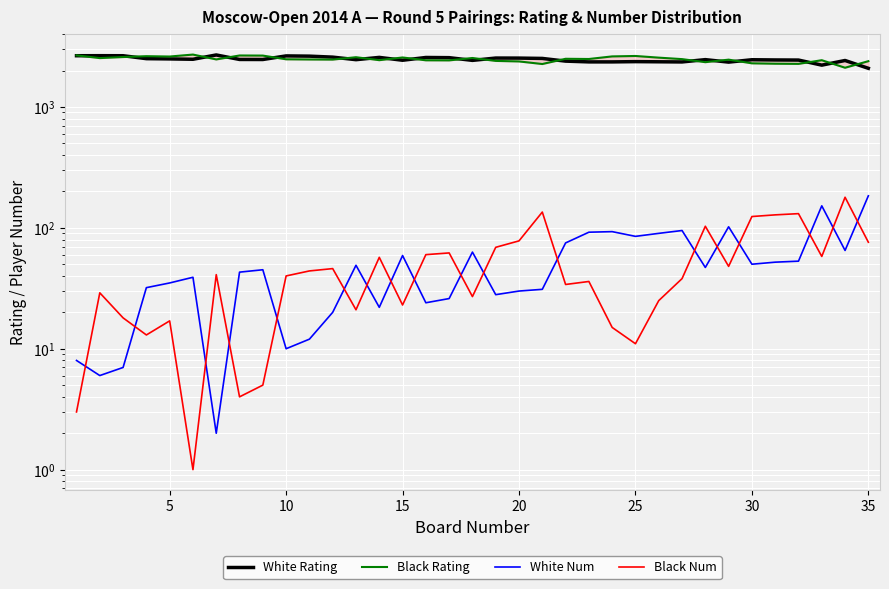

What is the value of the Black Rating point at the 7th from the left?

2471